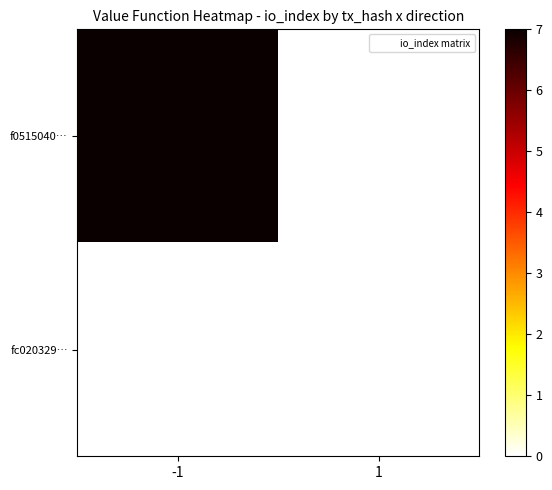

Which series changed the most between -1 and 1?

f0515040…